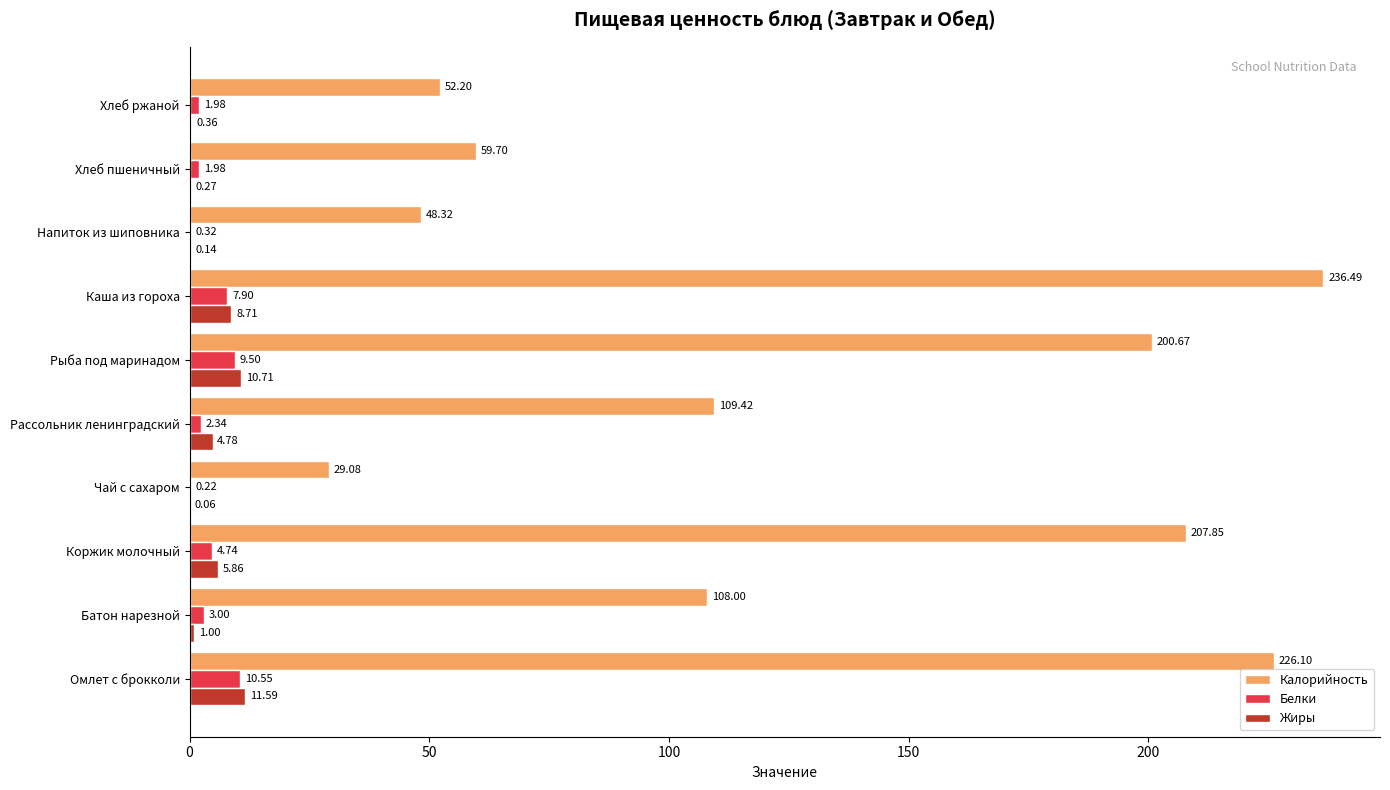

Where is Жиры nearest to the value 5?

Рассольник ленинградский